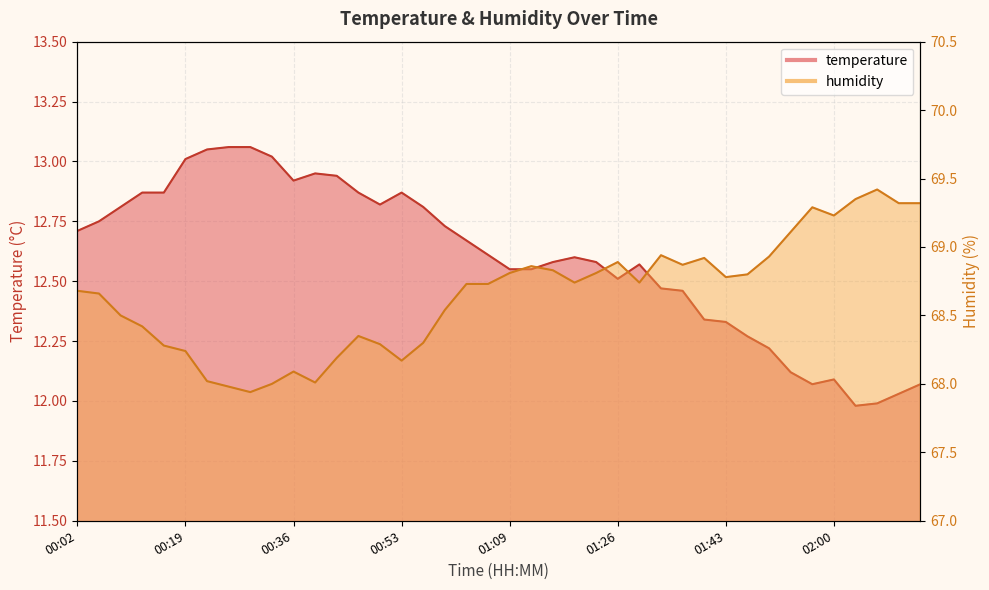

What is the average value of the temperature series?

12.6